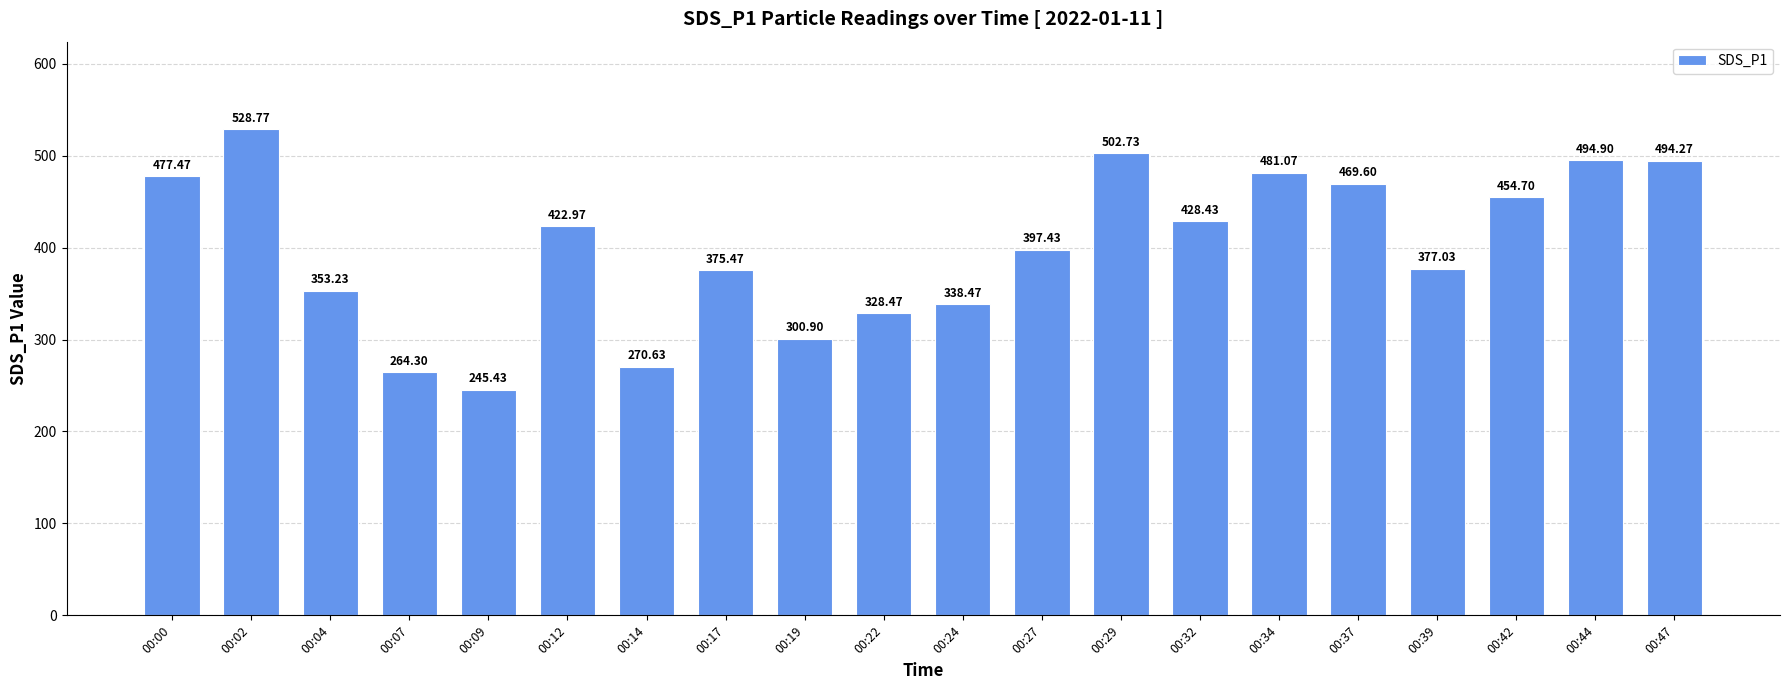

The chart shows a value of 723.6 at 00:32. True or false?

False